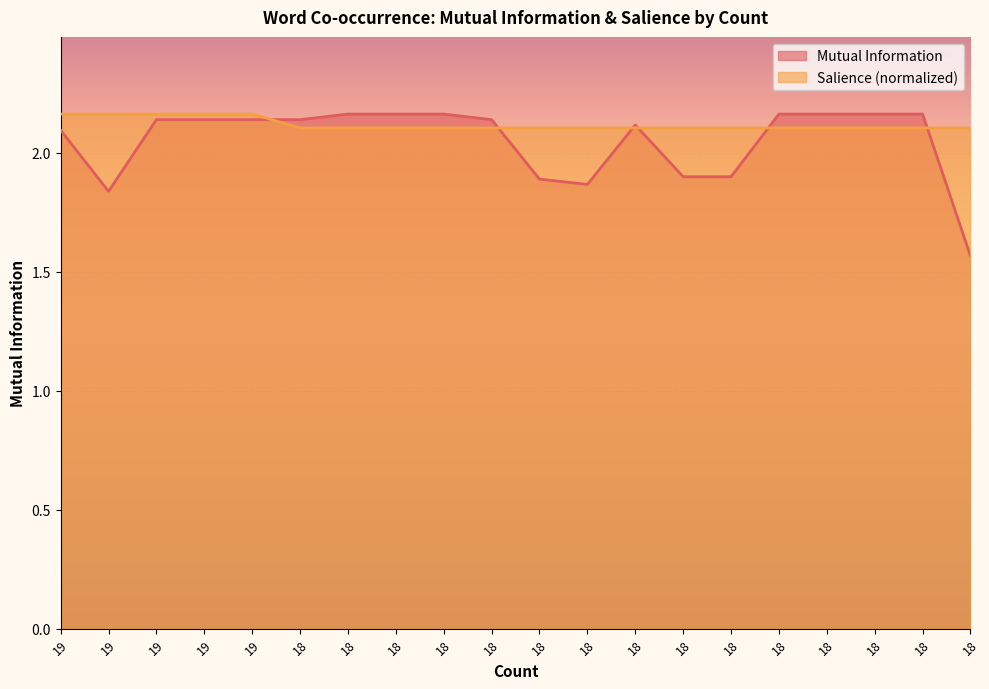

List the series in order of their peak value, lowest first.

Mutual Information, Salience